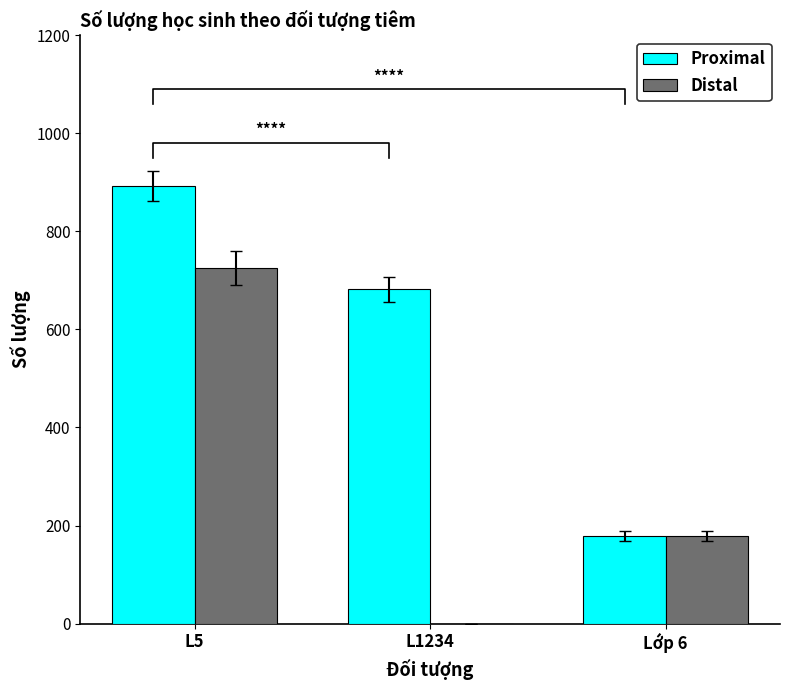

Reading right to left, list all the values displayed in this chart.

Proximal: Lớp 6=178	L1234=682	L5=893
Distal: Lớp 6=178	L1234=0	L5=726